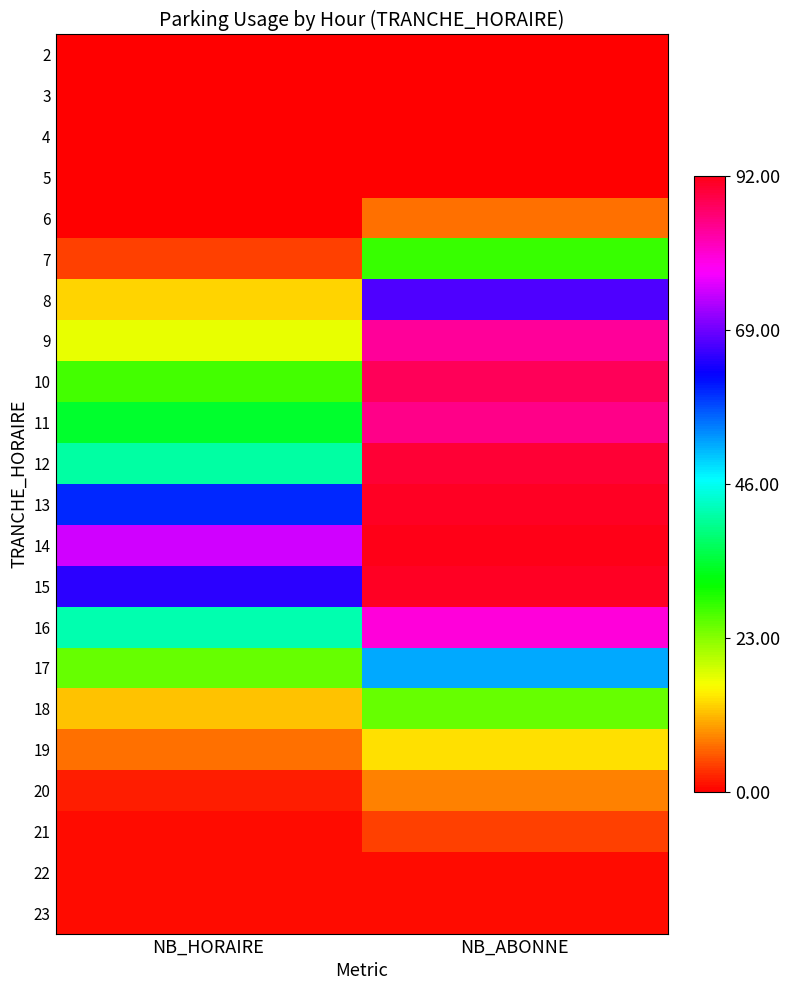

What is the total value across all series at NB_ABONNE?

908